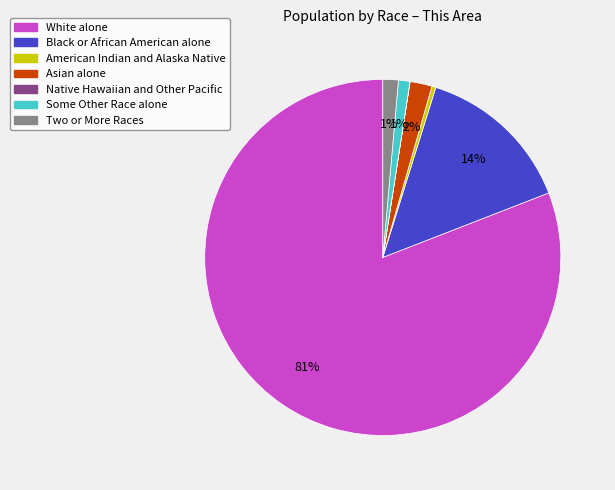

True or false: Two or More Races accounts for 1% of the total.

True